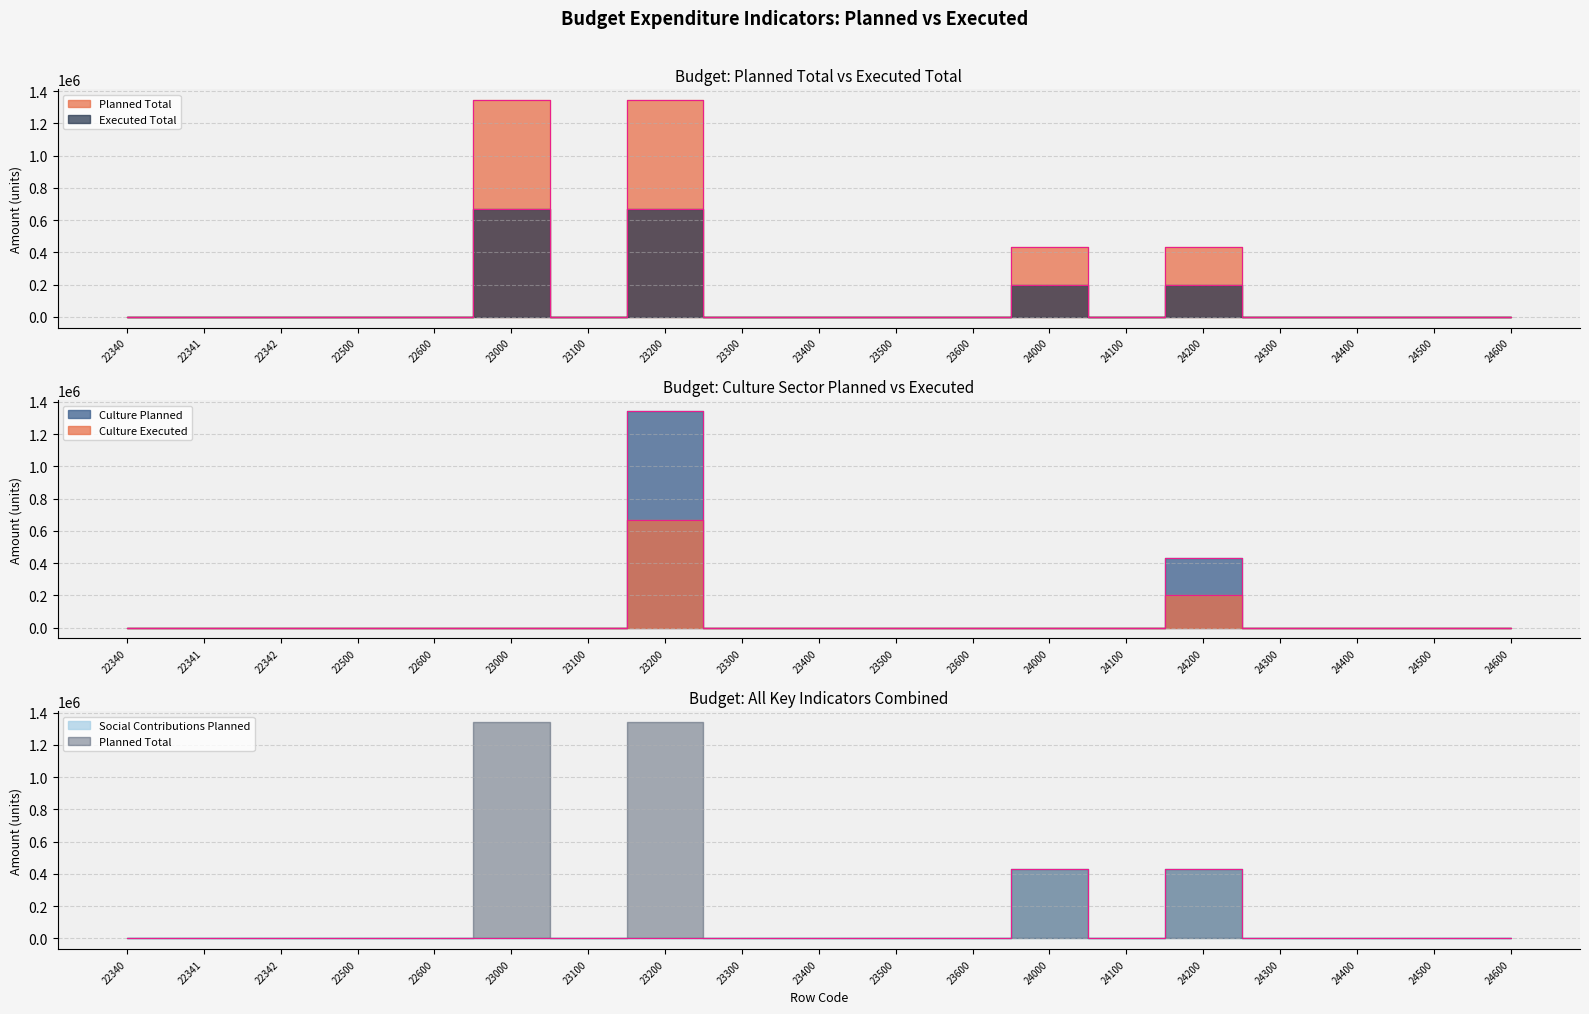

Rank the series at 24000 from highest to lowest value.

Planned Total, Social Contributions Planned, Executed Total, Culture Planned, Culture Executed